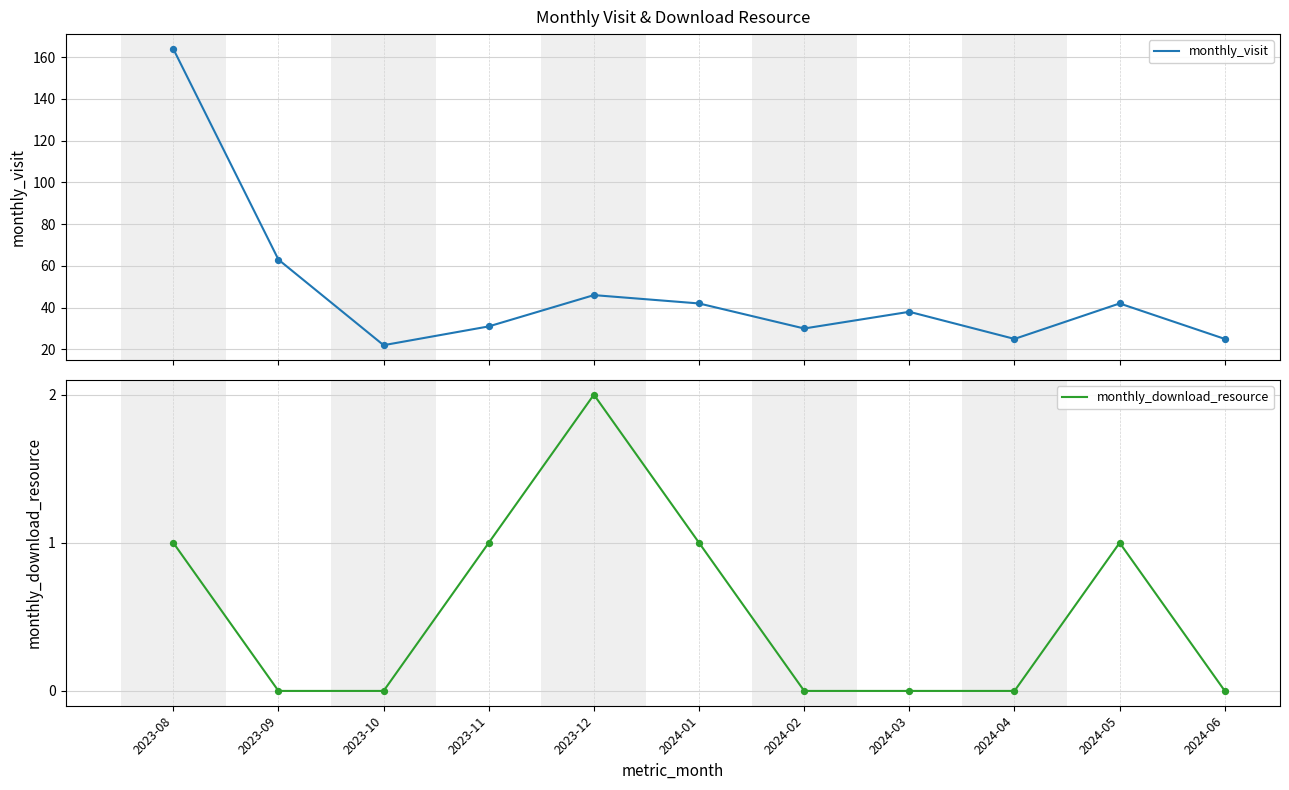

What are all the series names shown in the legend?

monthly_visit, monthly_download_resource